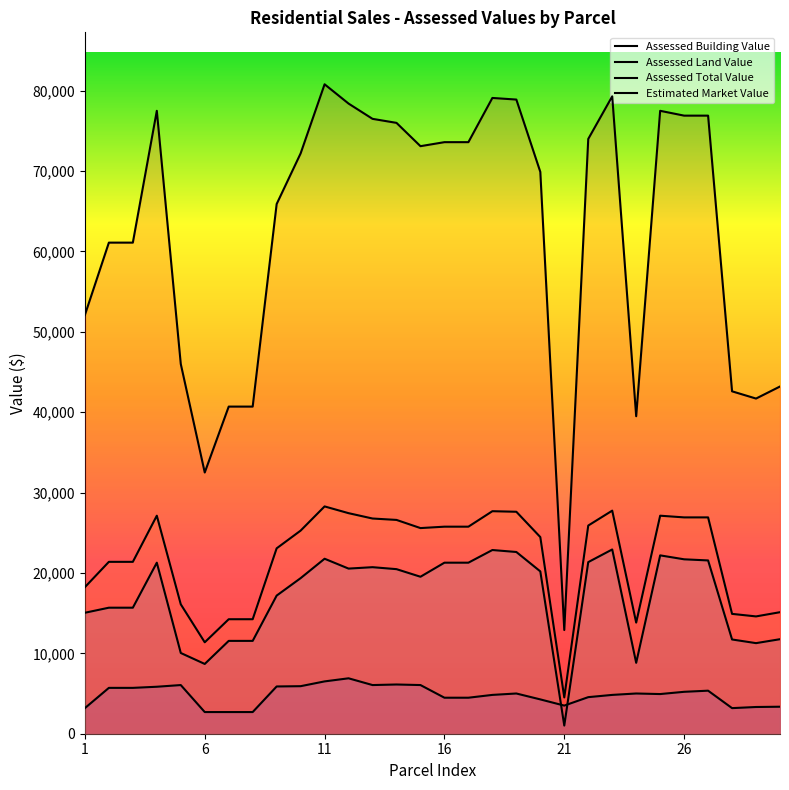

What is the spread (max minus min) of values at 17?

69120